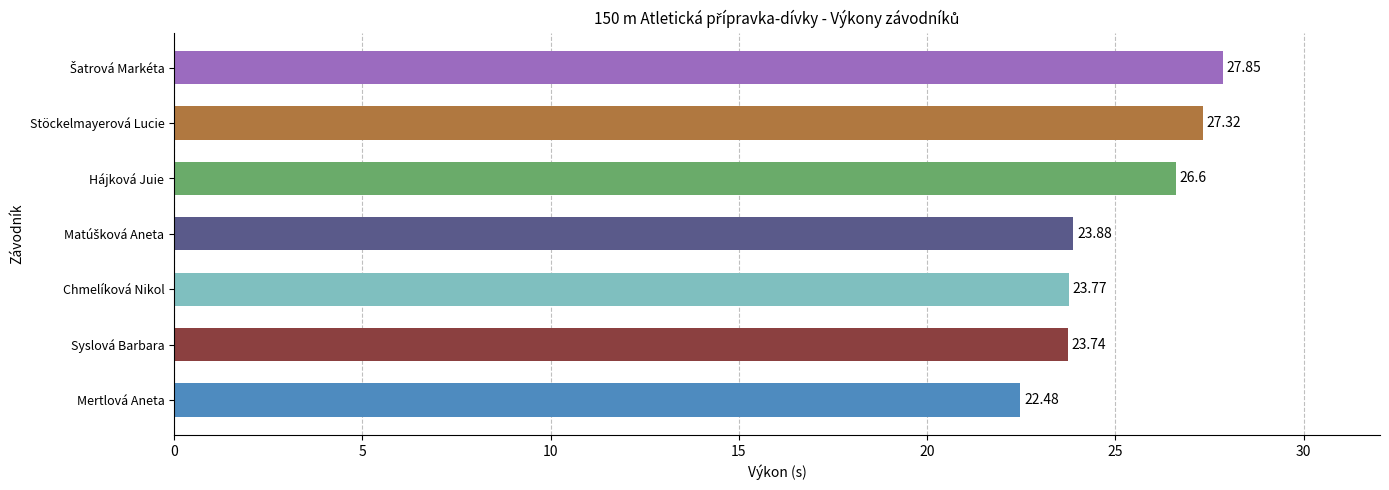

Approximately how many times larger is the value at Syslová Barbara compared to Chmelíková Nikol?

1.0